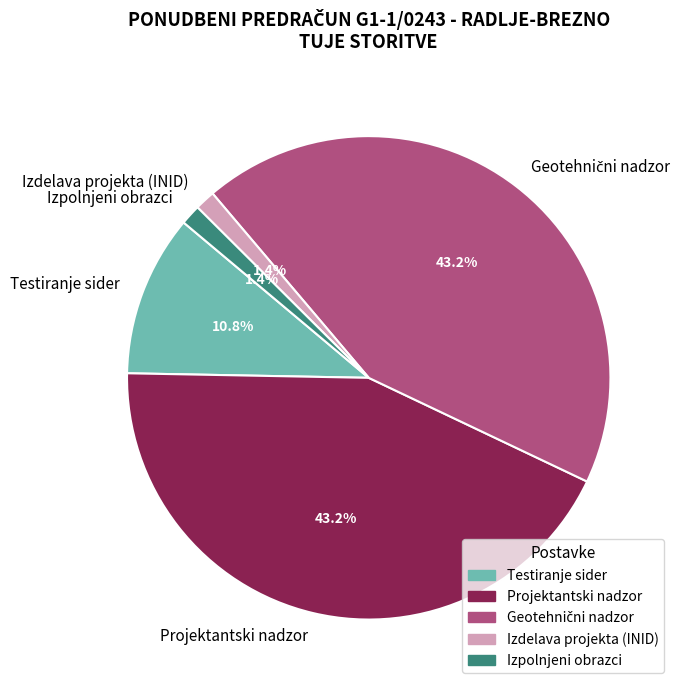

Which has a higher value, Projektantski nadzor or Testiranje sider?

Projektantski nadzor